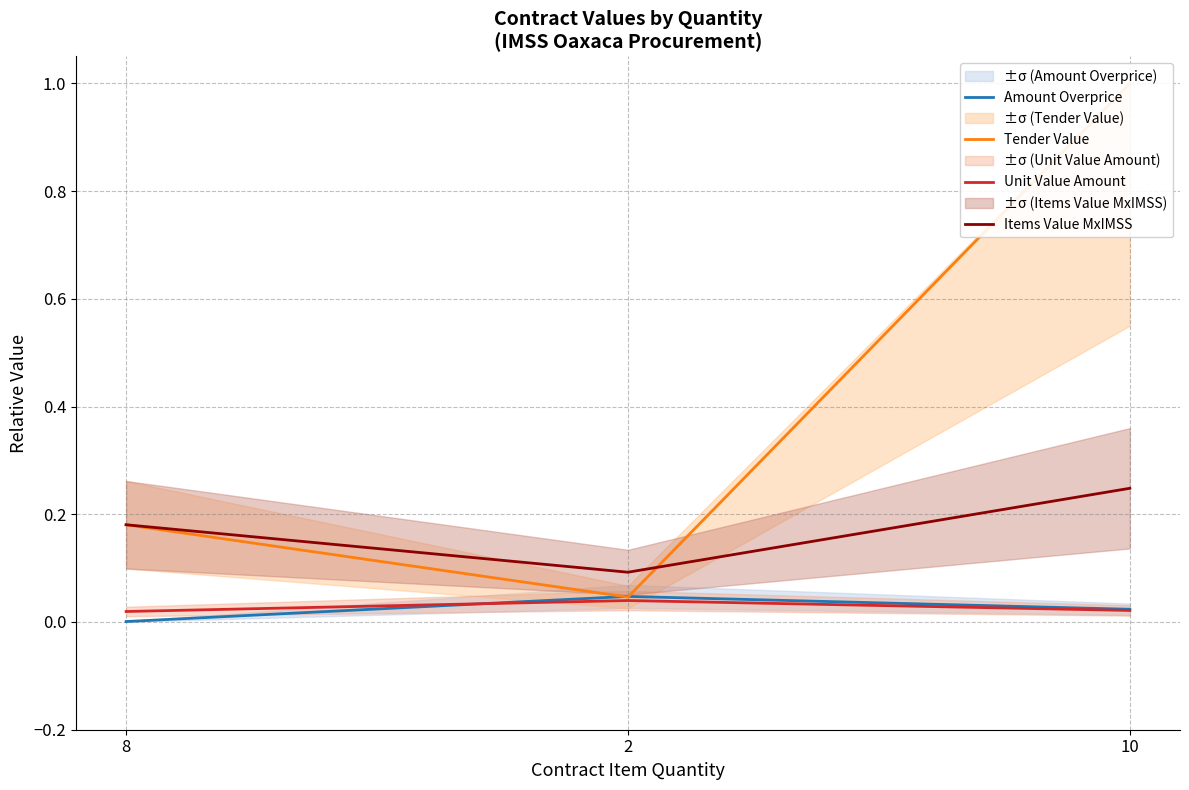

Does the chart have visible grid lines?

Yes